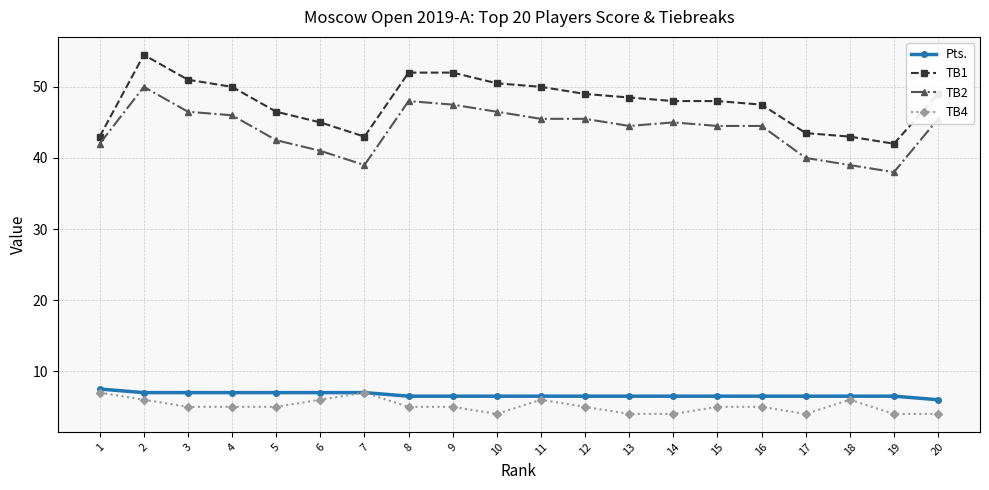

How many series are shown in this chart?

4